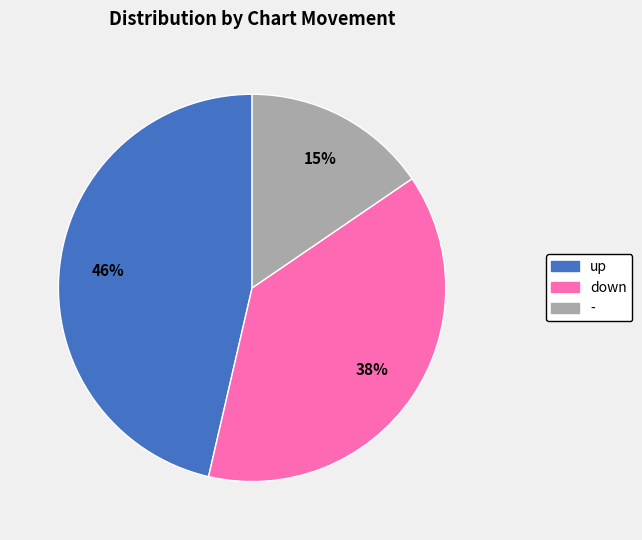

To the nearest percent, what is the combined percentage of - and down?

54%